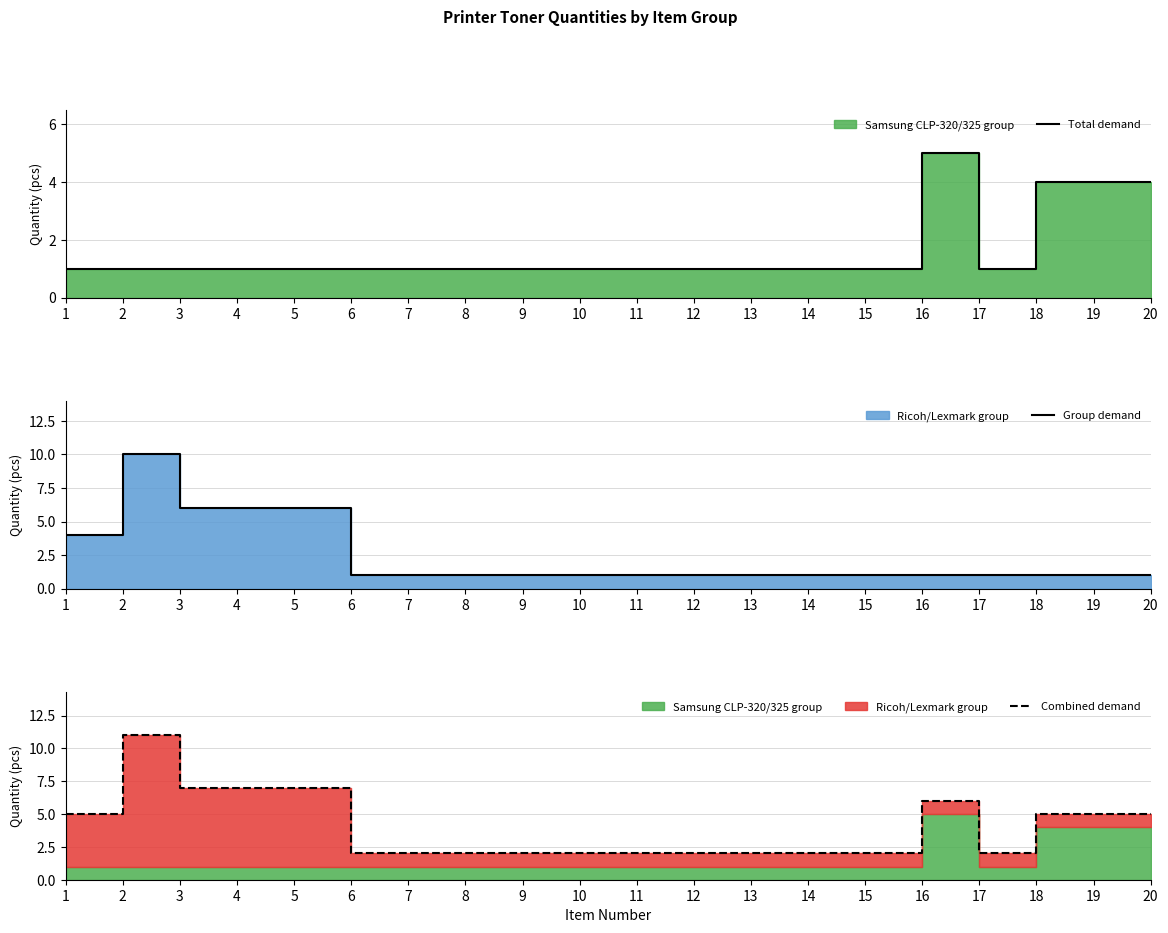

How many categories are shown in the chart?

20